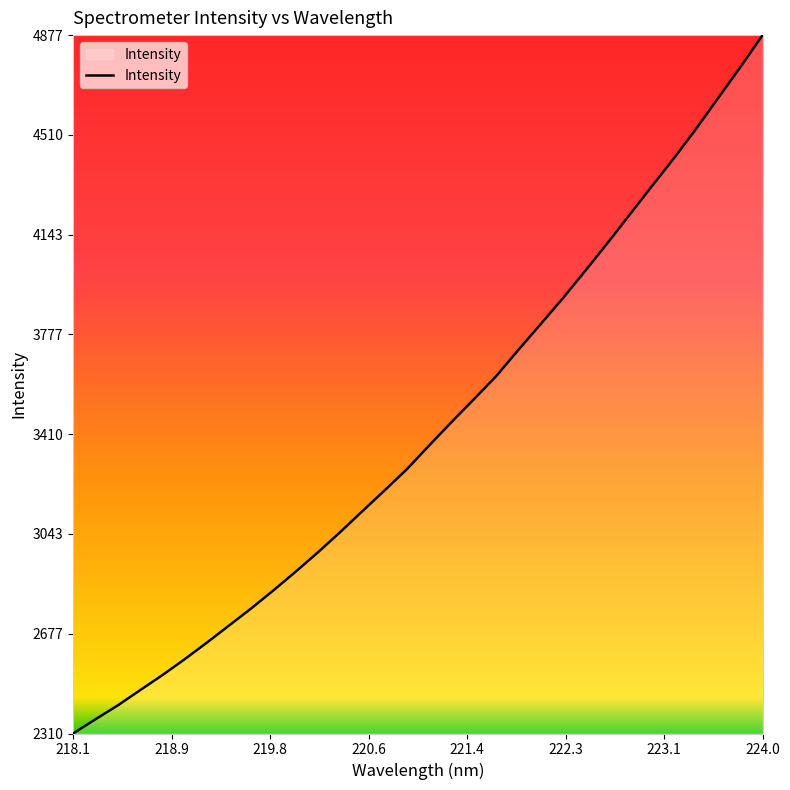

What is the greatest value displayed?

4876.6